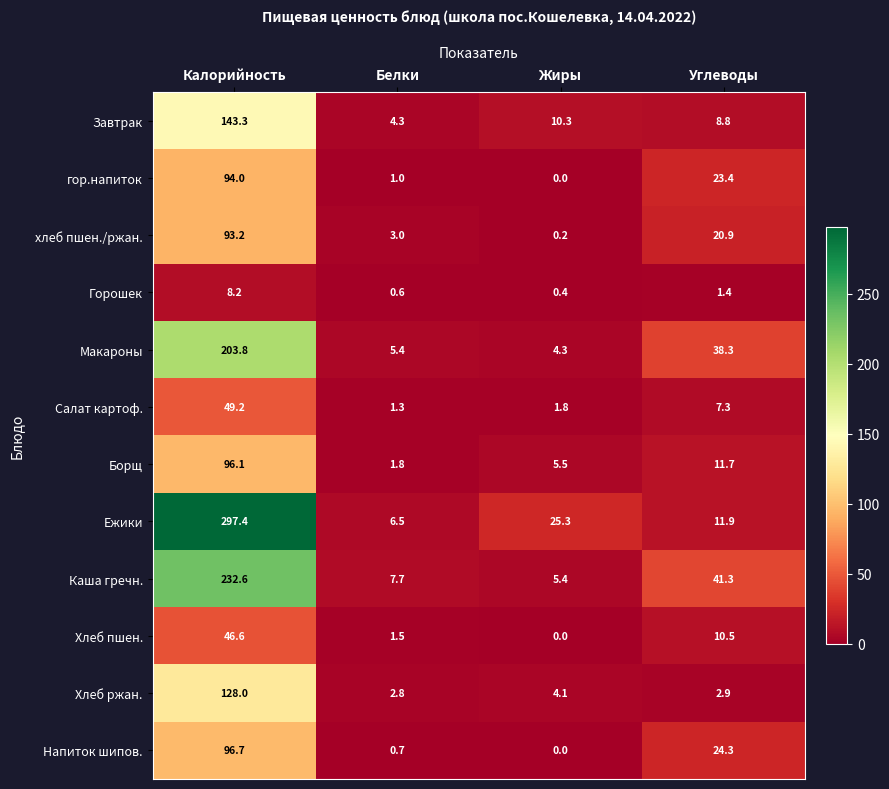

What is the difference between the maximum and minimum values in the Макароны series?

199.5